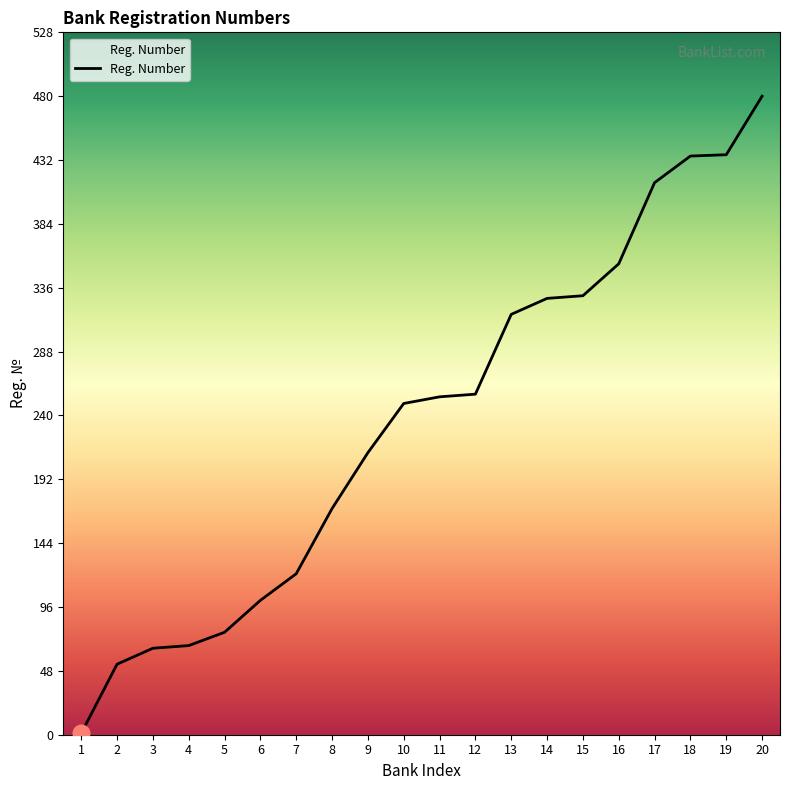

Which category has the highest value across all series?

20